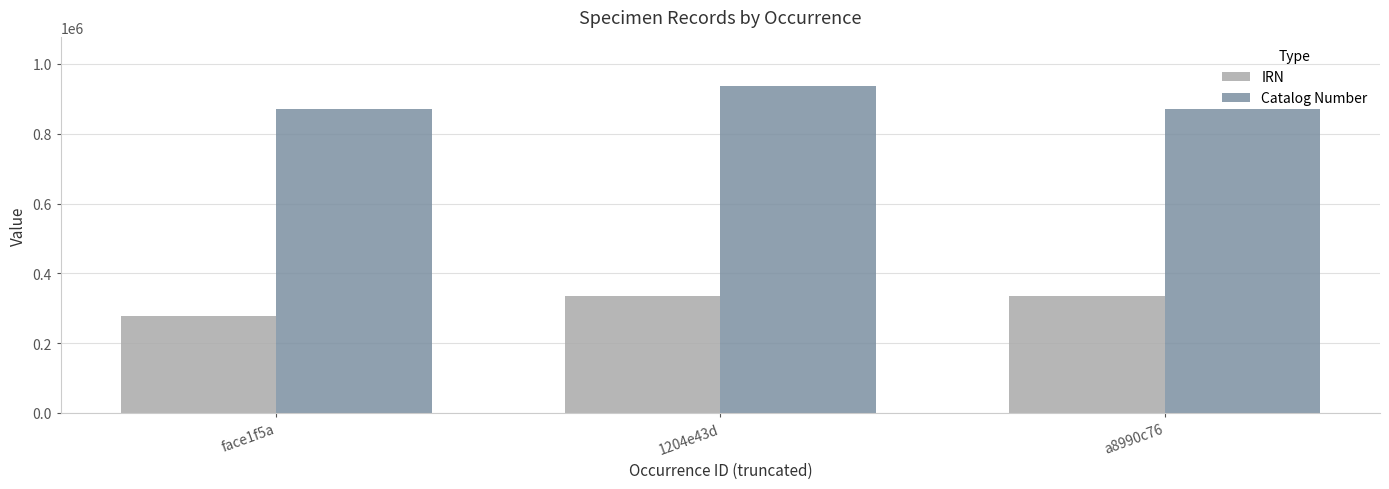

Which label corresponds to the largest value in the chart?

1204e43d